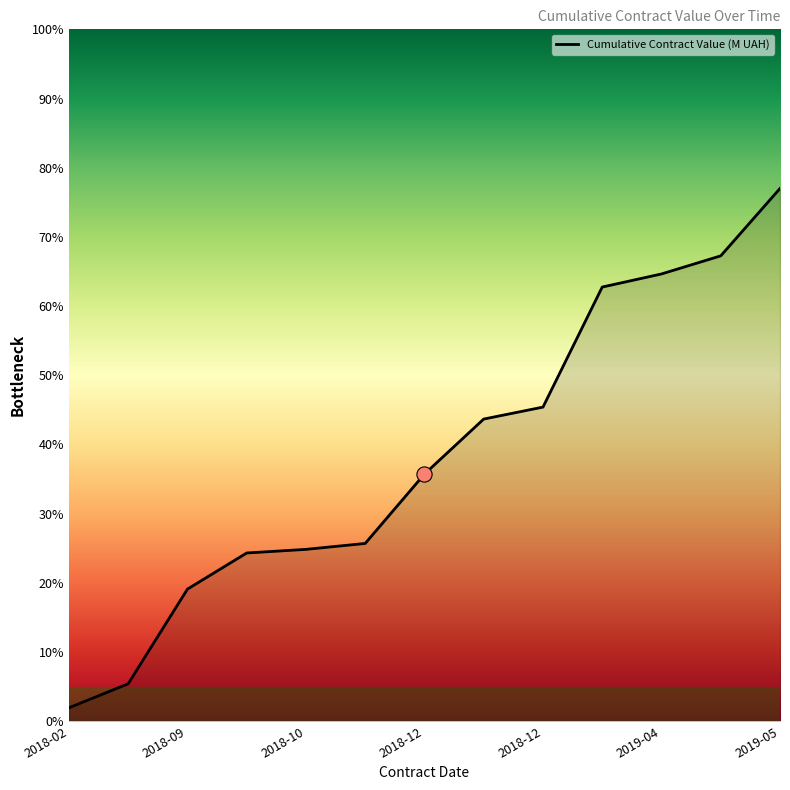

What is the difference between the maximum and minimum values?

75.1